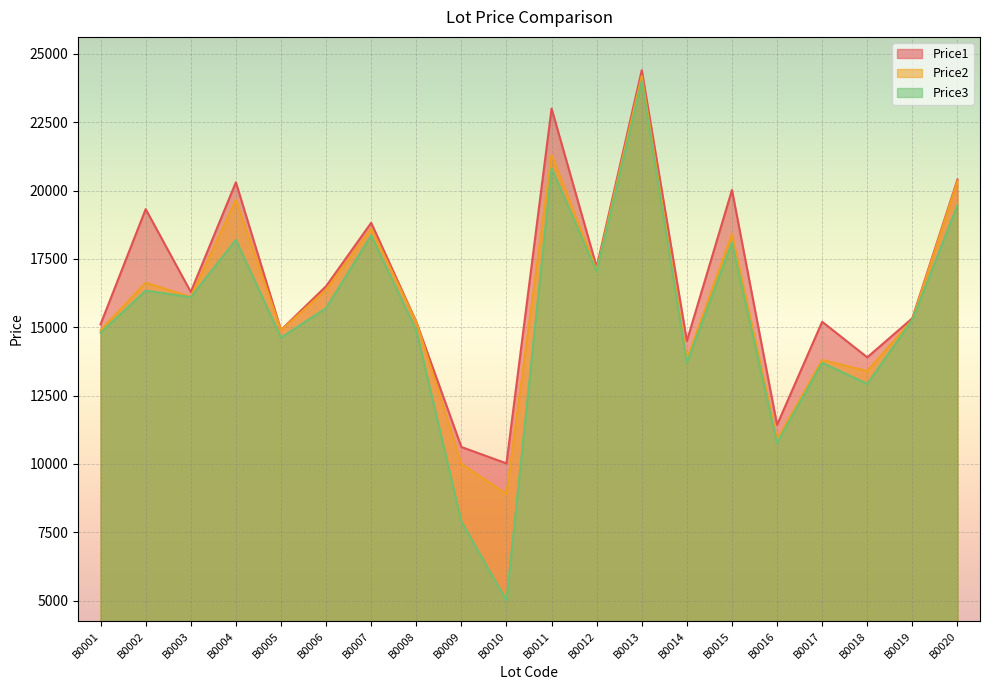

How many values in the Price2 series are below 16109?

10